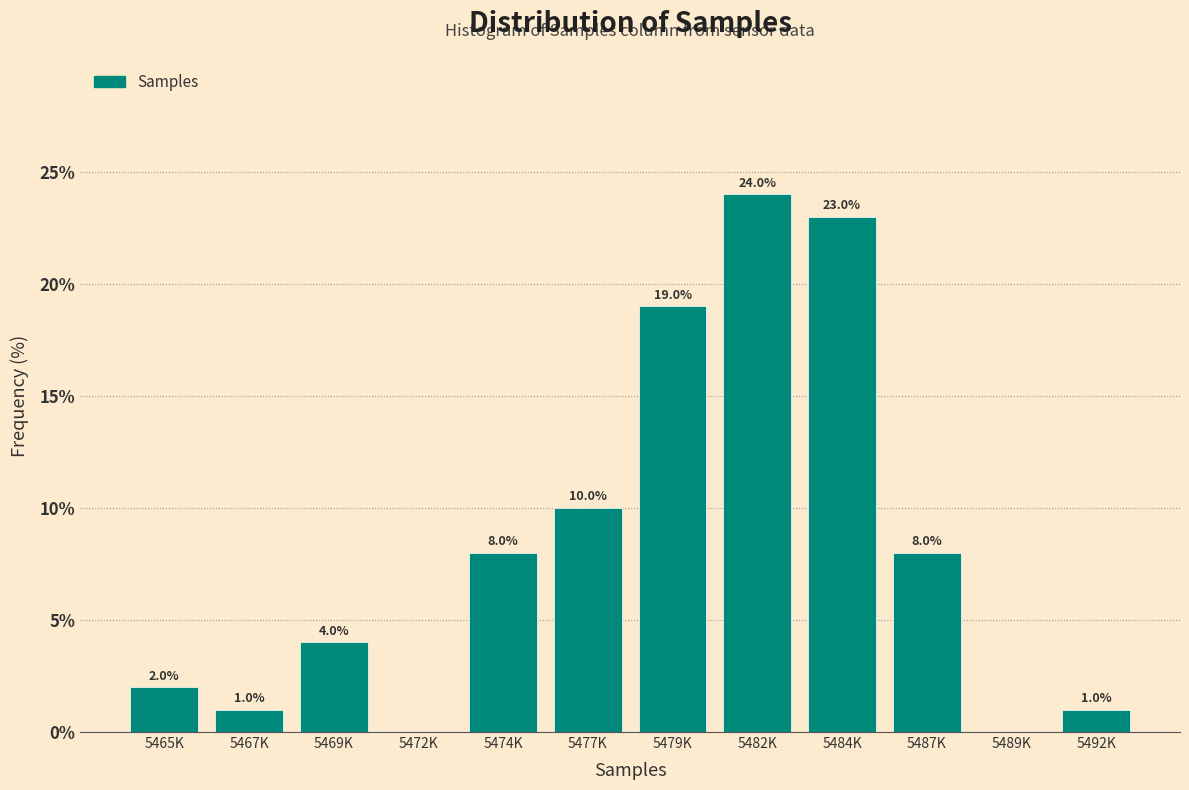

Reading left to right, list all the values displayed in this chart.

5465K=2	5467K=1	5469K=4	5472K=0	5474K=8	5477K=10	5479K=19	5482K=24	5484K=23	5487K=8	5489K=0	5492K=1